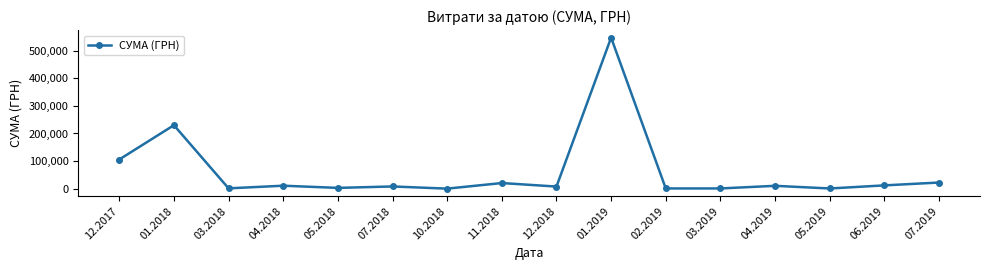

What is the difference between the maximum and second lowest values?

545972.7